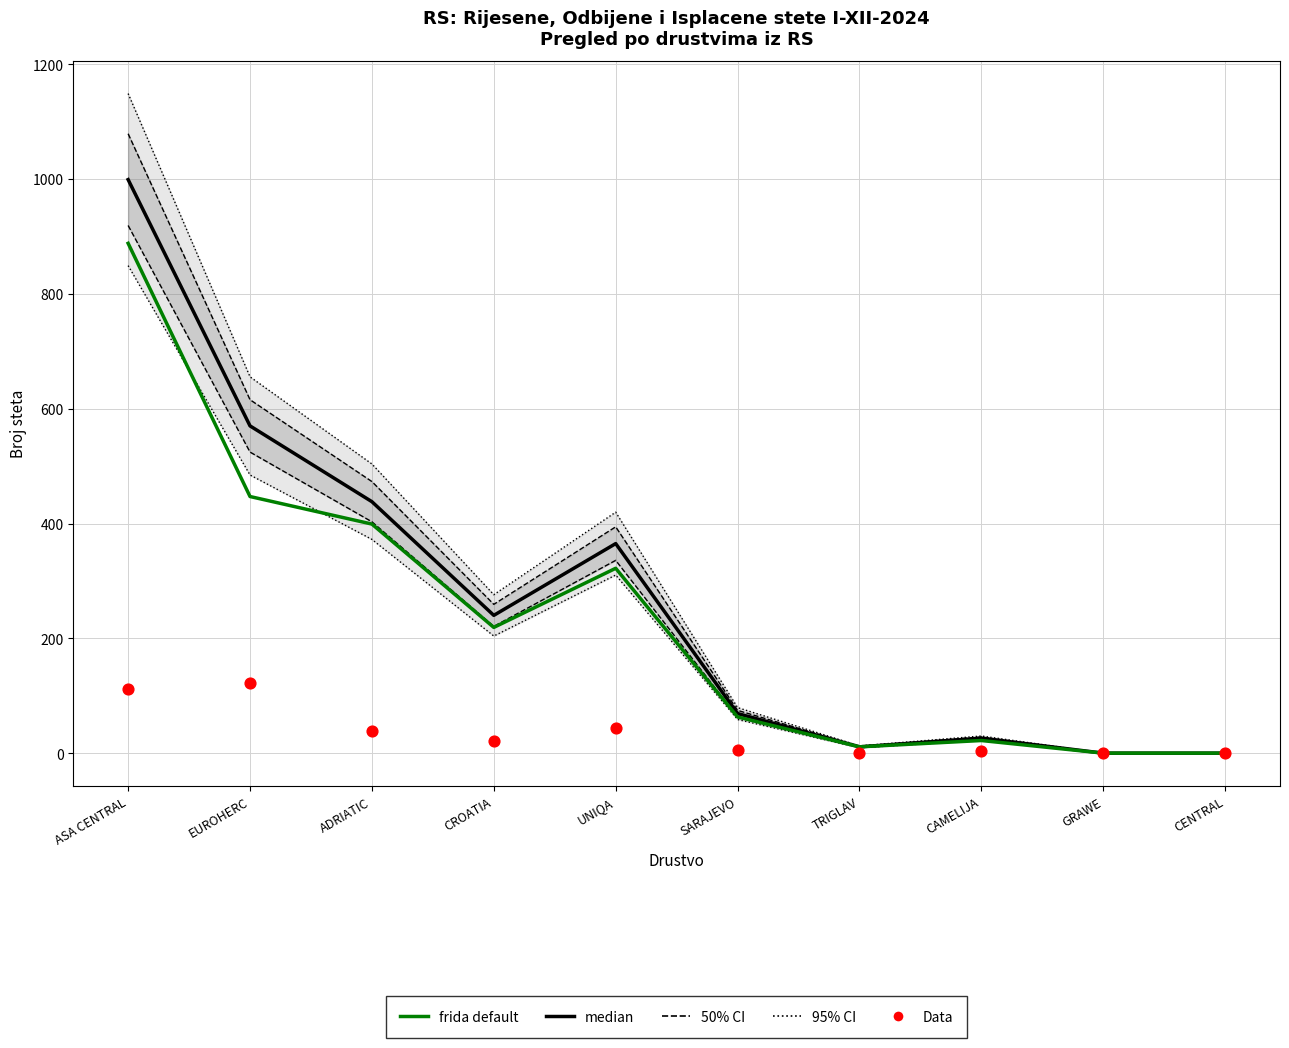

Which series has the largest Y range (max minus min)?

median